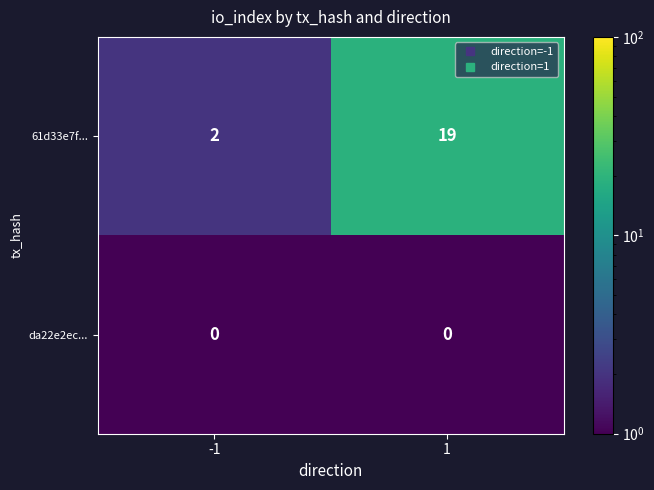

Which series has the largest range (max minus min)?

61d33e7f...